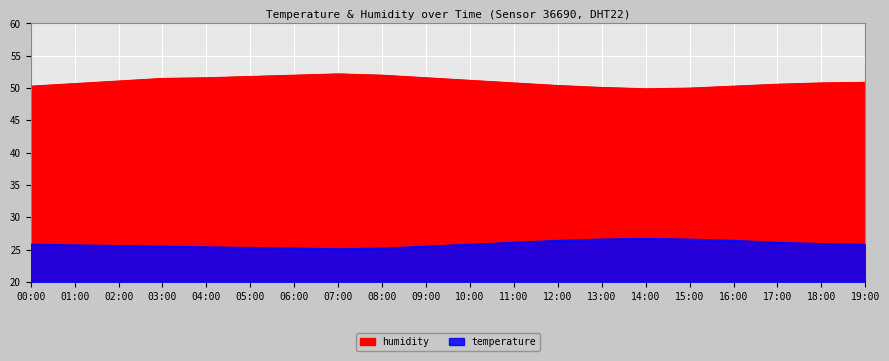

At which label is temperature closest to 25?

07:00